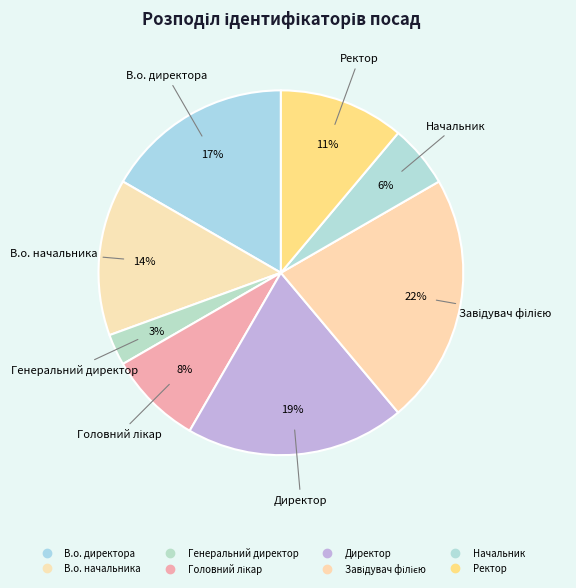

Rank the categories by value from lowest to highest.

Генеральний директор, Начальник, Головний лікар, Ректор, В.о. начальника, В.о. директора, Директор, Завідувач філією